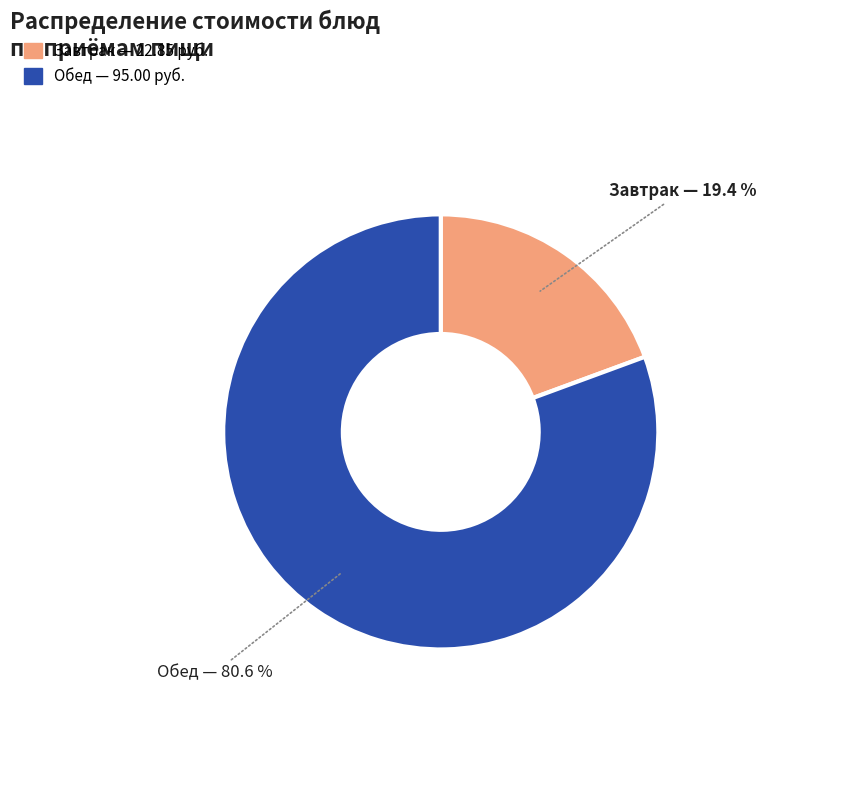

How many segments does this pie chart have?

2